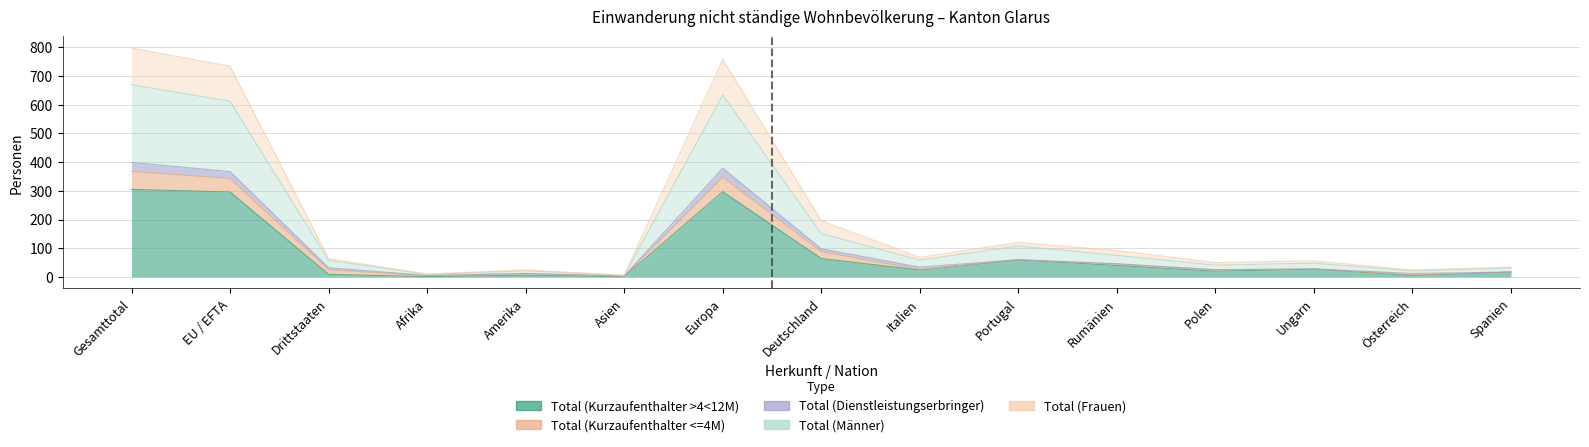

At which label does Total (Frauen) reach its peak?

Gesamttotal